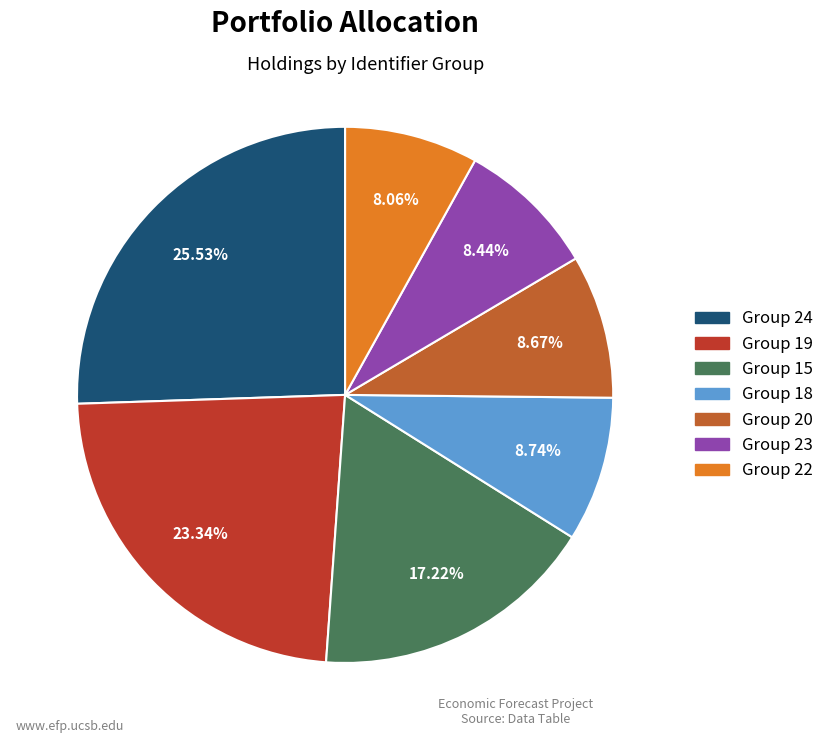

Count the number of slices in the pie.

7